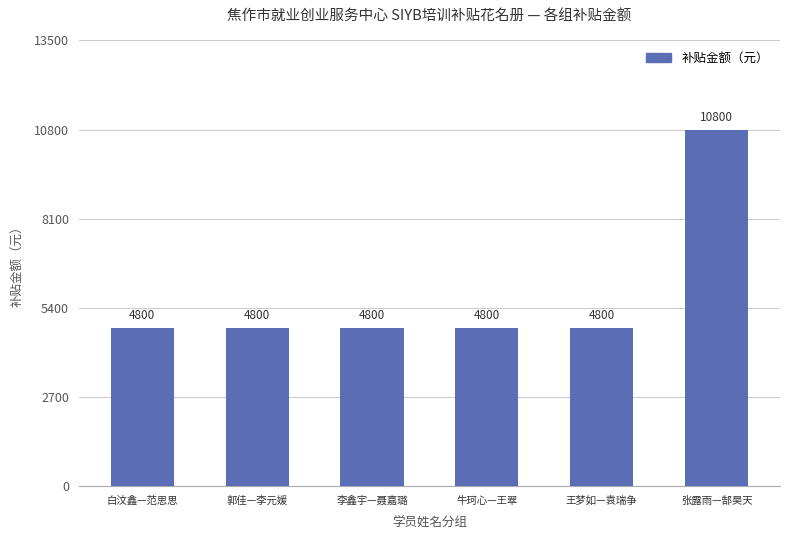

What is the minimum value shown in the chart?

4800